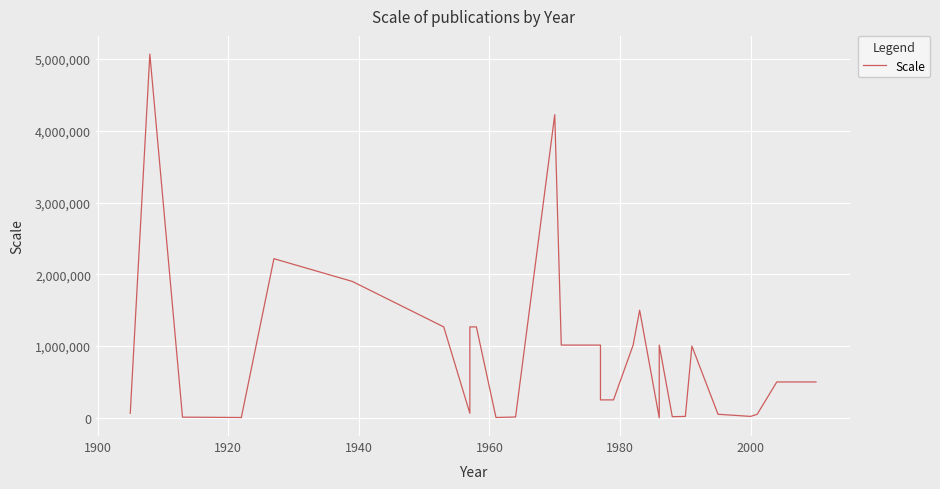

Is this an area chart (filled region under the line)?

No